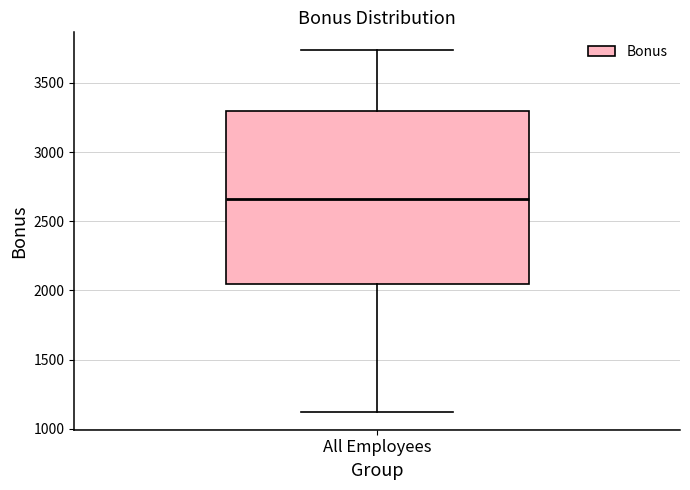

Transcribe this box plot: give where the median line is, the range the box spans, and where the two whiskers end, as read against the y-axis. The values are not printed on the chart, so give them approximately, as read against the axis.

median 2650, box 2050 to 3300, whiskers 1100 to 3750